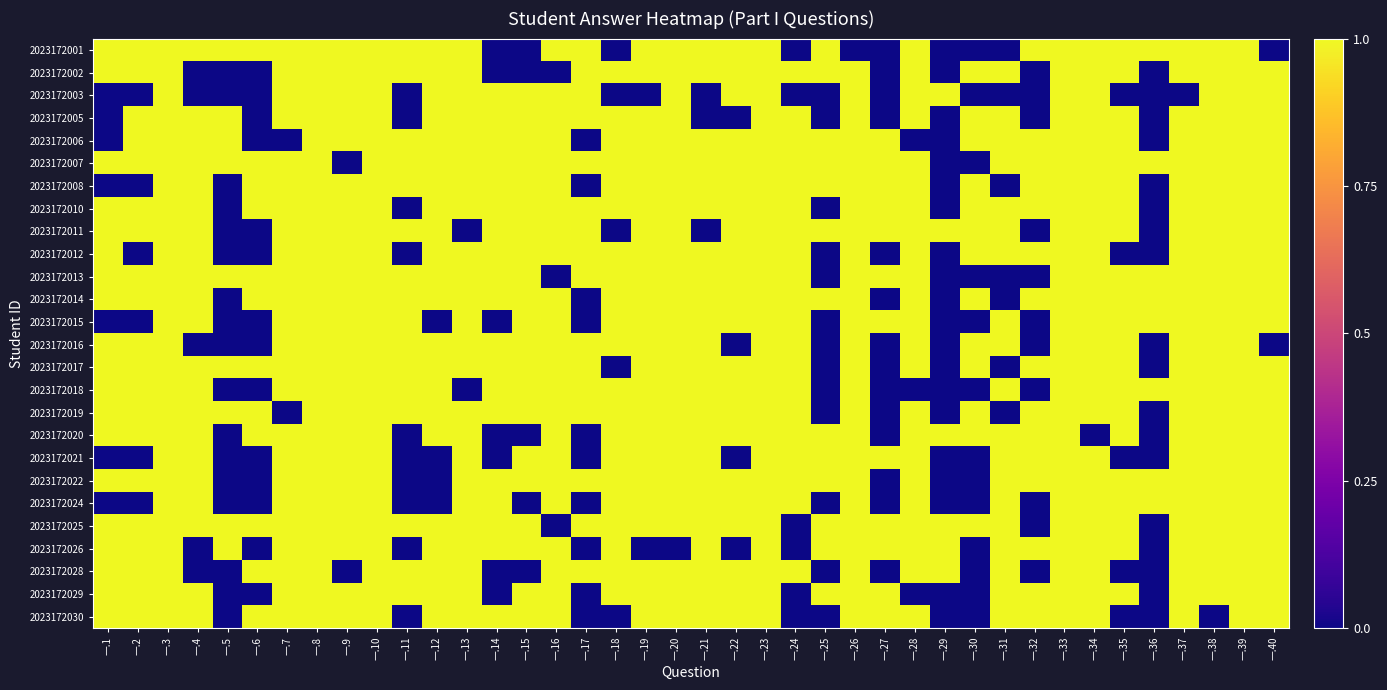

List the series in order of their peak value, highest first.

2023172001, 2023172002, 2023172003, 2023172005, 2023172006, 2023172007, 2023172008, 2023172010, 2023172011, 2023172012, 2023172013, 2023172014, 2023172015, 2023172016, 2023172017, 2023172018, 2023172019, 2023172020, 2023172021, 2023172022, 2023172024, 2023172025, 2023172026, 2023172028, 2023172029, 2023172030